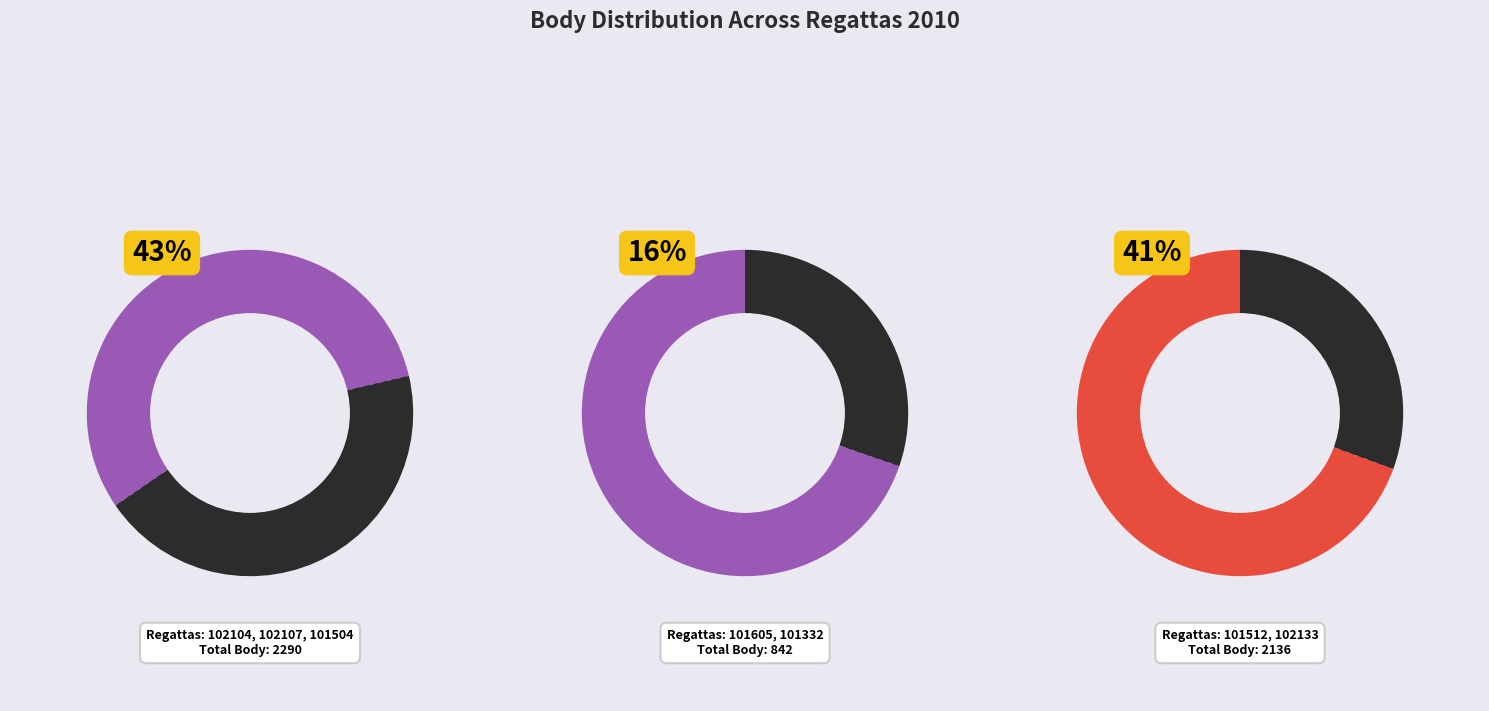

What is the ratio of the value at 102133 to the value at 102107?

1.5